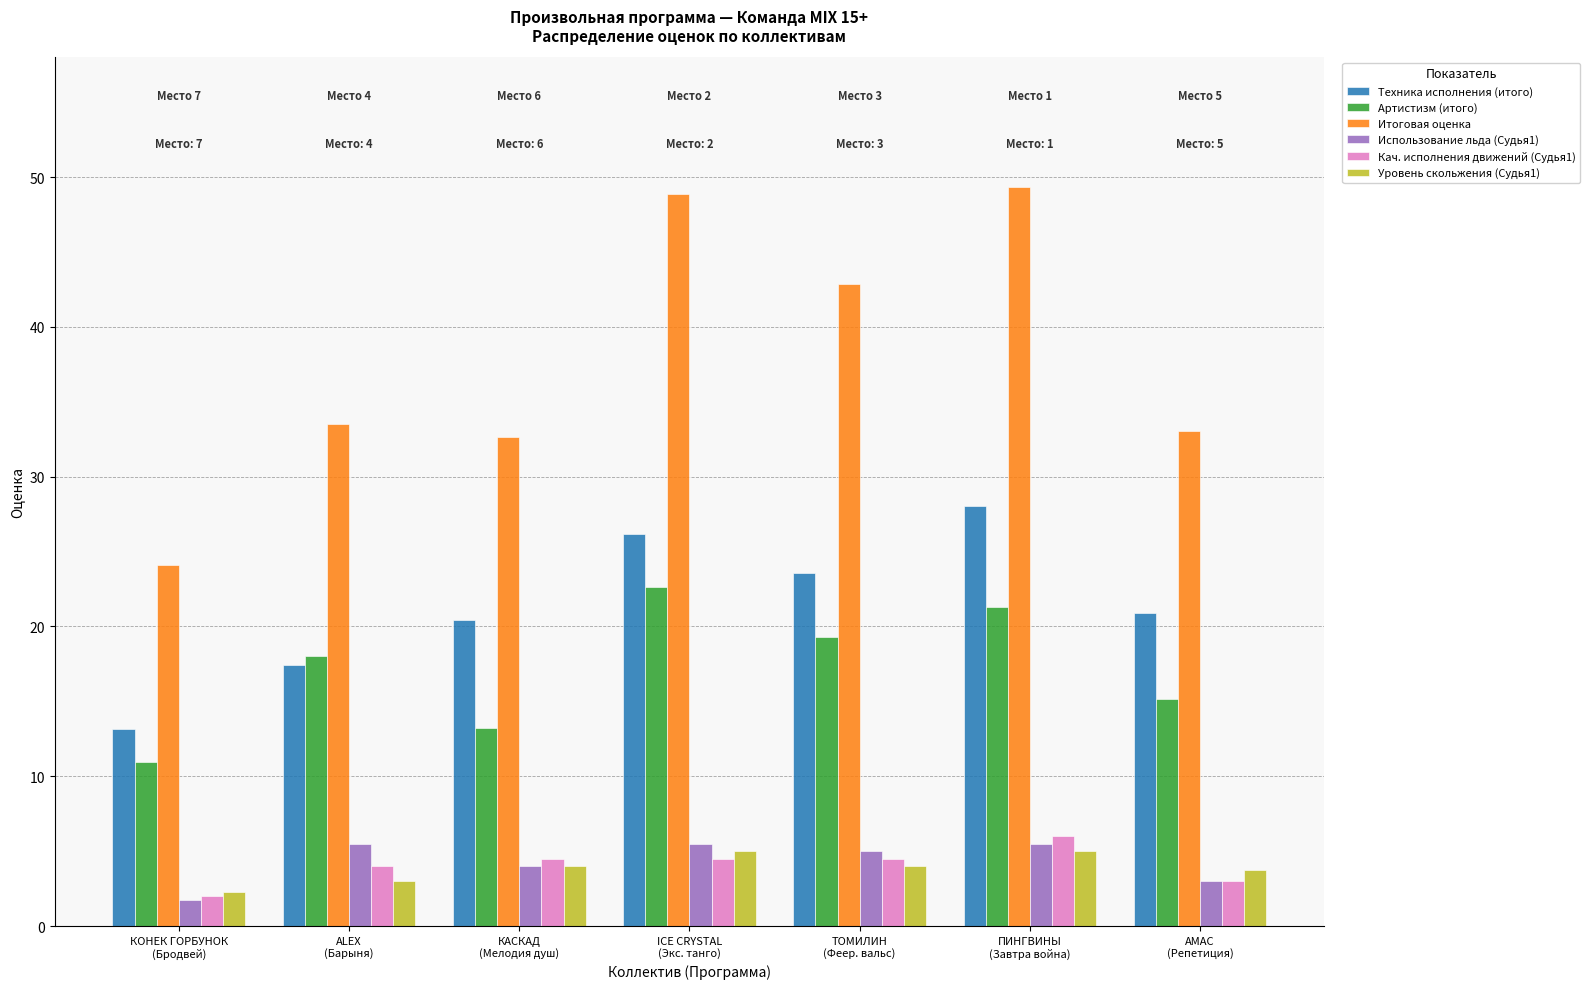

How many values in the Техника исполнения (итого) series exceed 20?

5